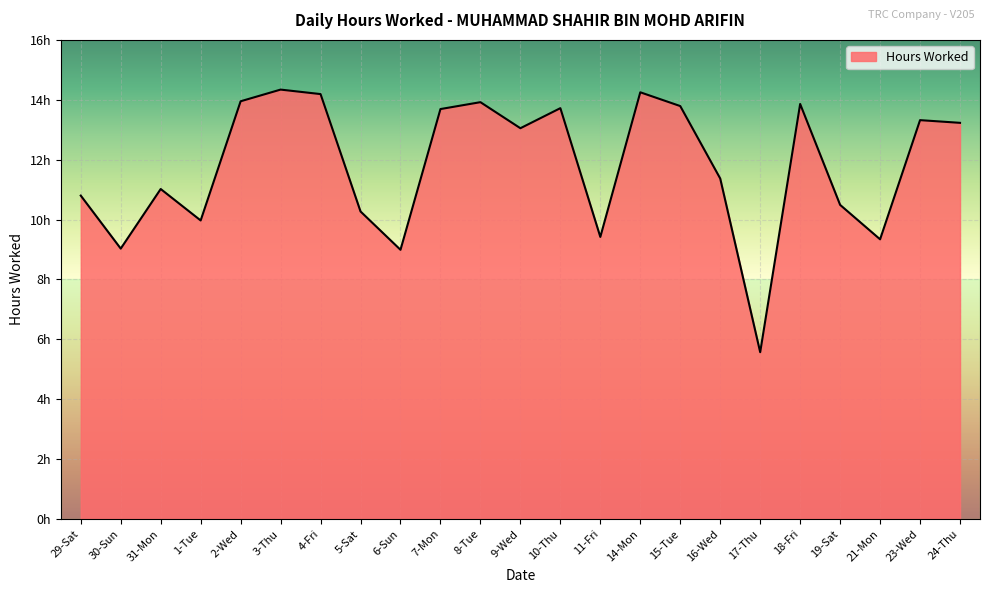

Reading right to left, list all the values displayed in this chart.

13.2	13.3	9.3	10.5	13.9	5.6	11.4	13.8	14.2	9.4	13.7	13.1	13.9	13.7	9.0	10.3	14.2	14.3	13.9	10.0	11.0	9.0	10.8